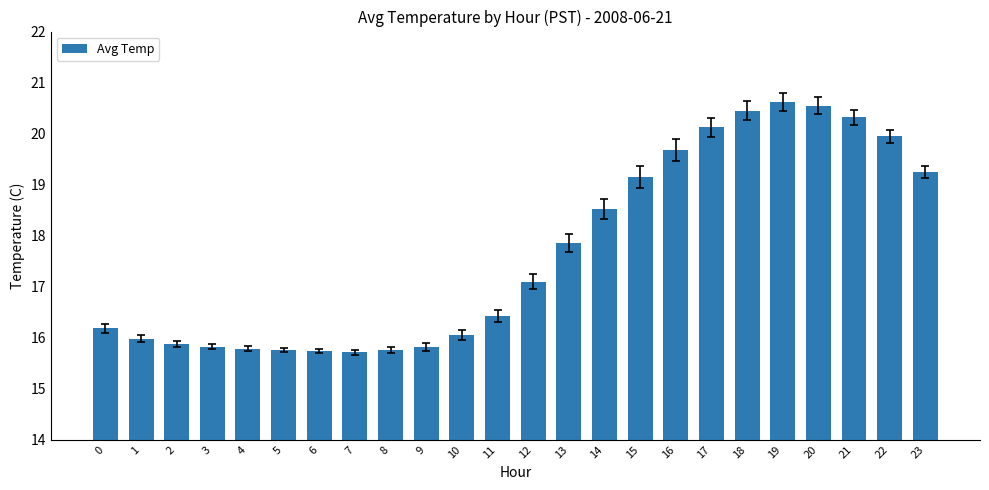

Which label corresponds to the largest value in the chart?

19